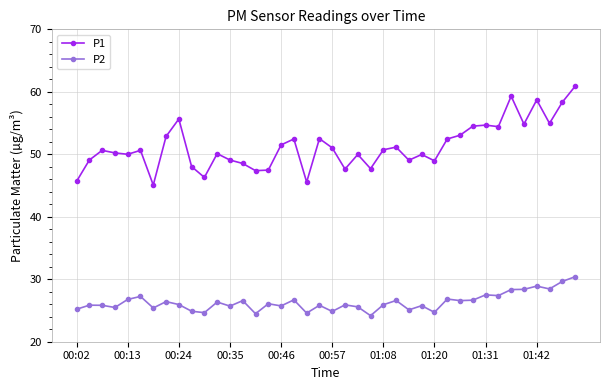

What is the difference between the maximum and second lowest values in the P2 series?

5.9